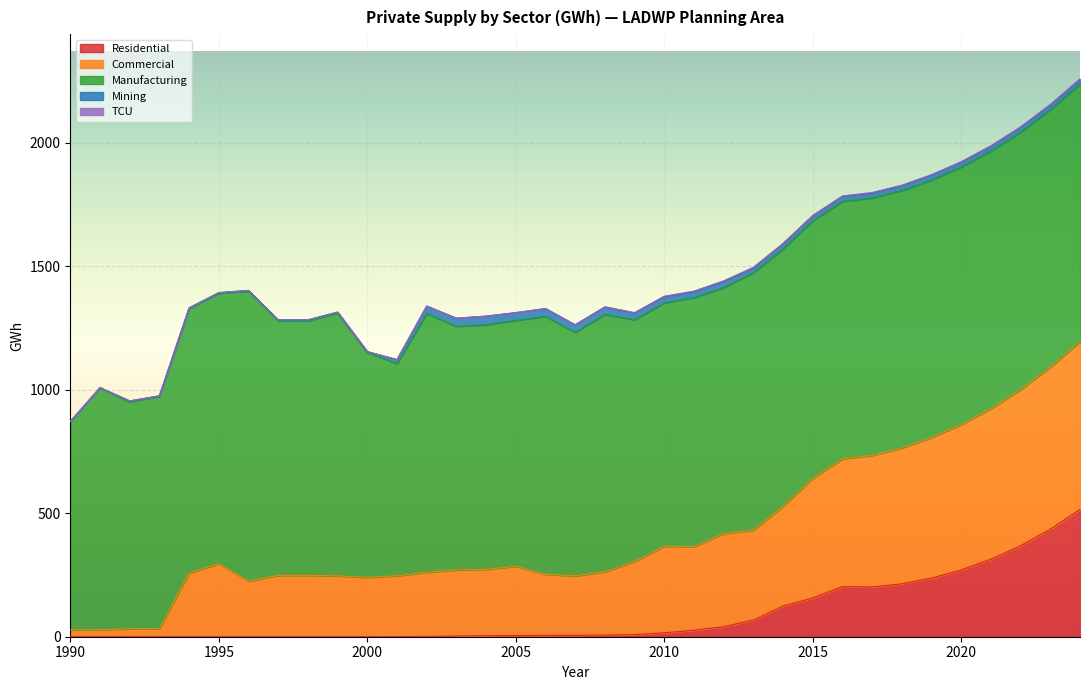

Is it true that Manufacturing equals 234.9 at 2024?

False